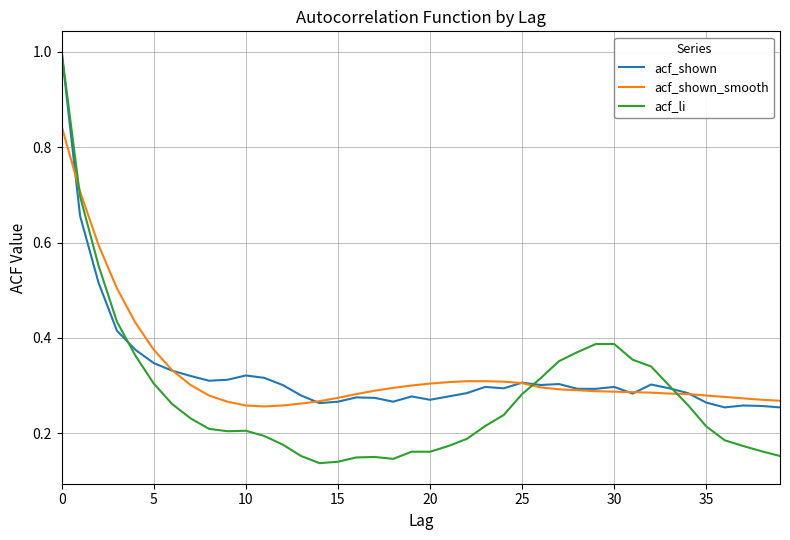

How many series are shown in this chart?

3